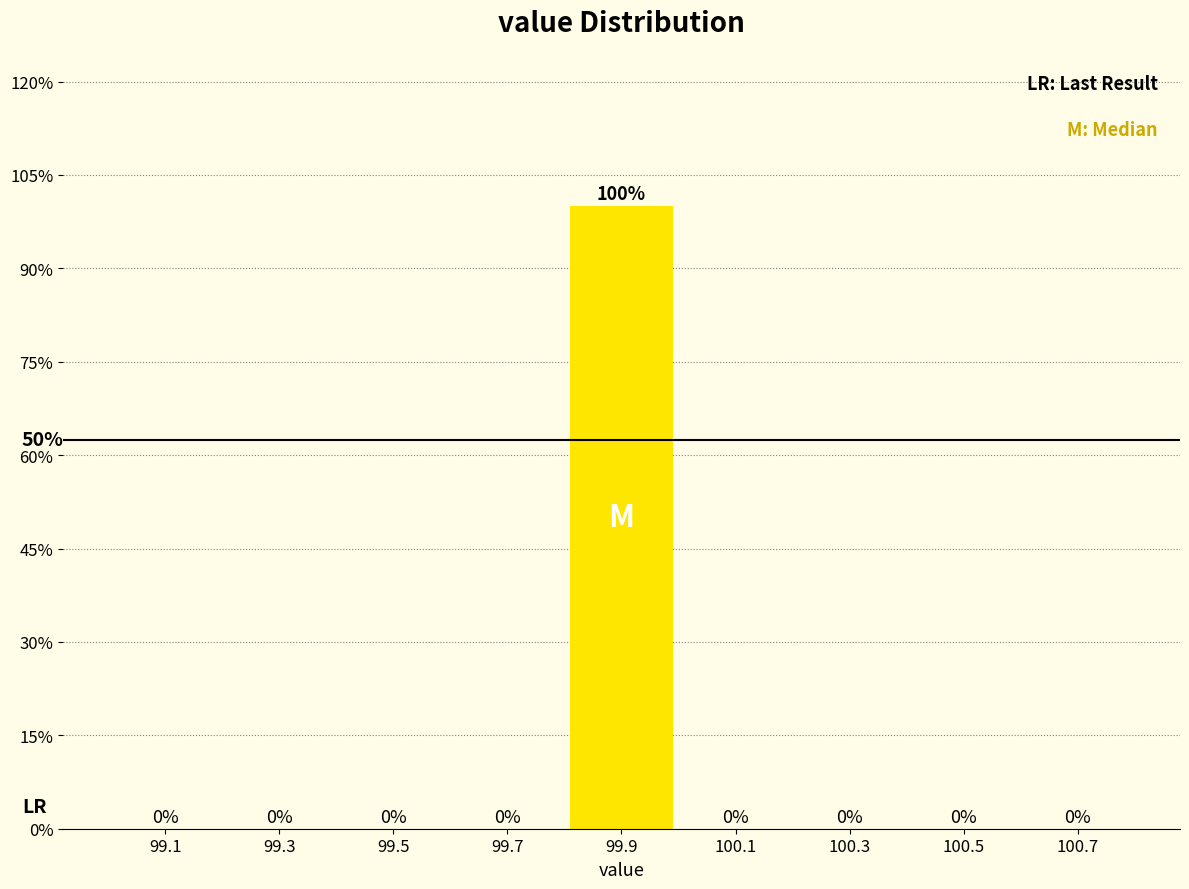

Reading left to right, transcribe this chart: for each bar, give the range it covers on the x-axis and its height.

99.0 to 99.2: 0
99.2 to 99.4: 0
99.4 to 99.6: 0
99.6 to 99.8: 0
99.8 to 100.0: 100
100.0 to 100.2: 0
100.2 to 100.4: 0
100.4 to 100.6: 0
100.6 to 100.8: 0